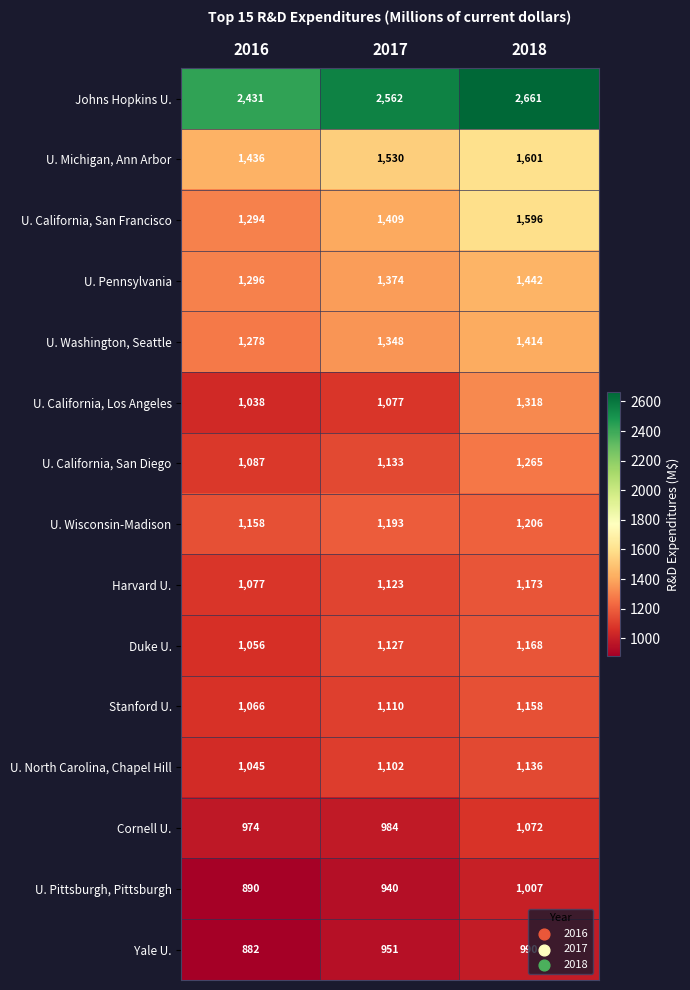

What is the minimum value shown in the chart?

882